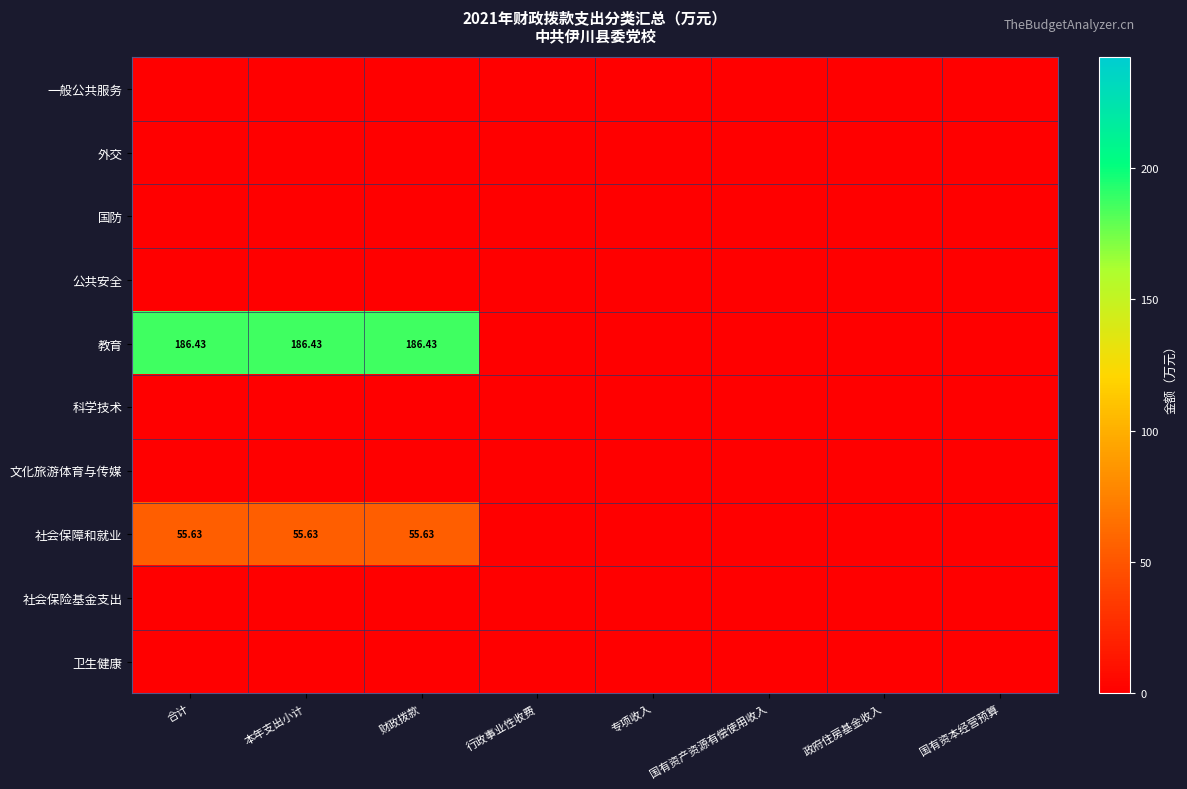

True or false: 社会保险基金支出 has a value of 0.0 at 合计.

True